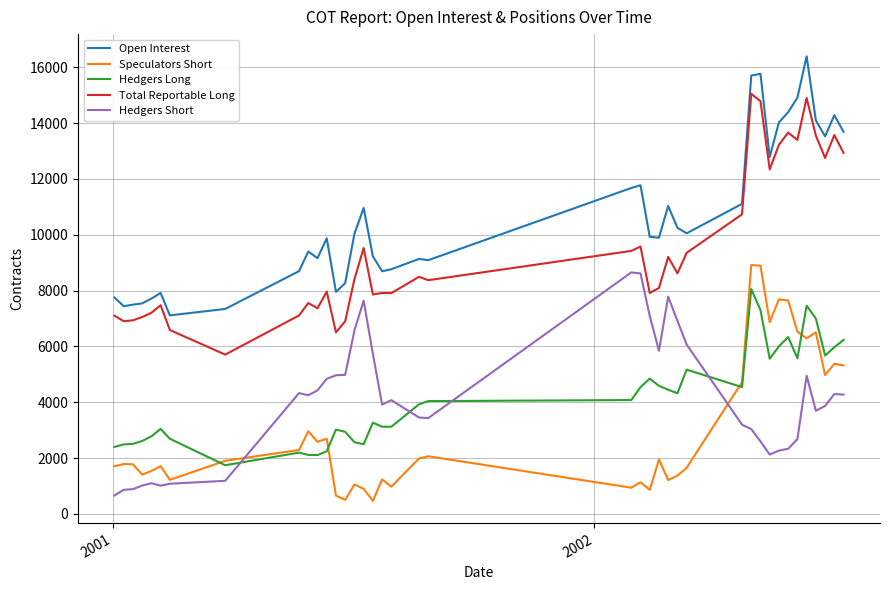

What is the lowest value of the Open Interest series?

7113